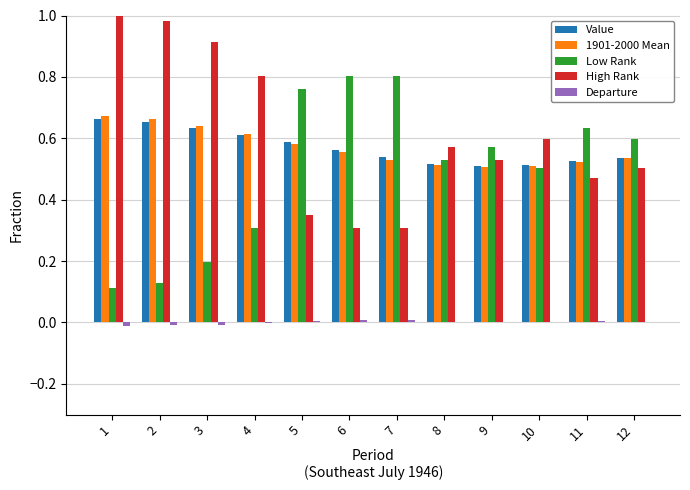

True or false: Low Rank has a value of 0.1 at 1.

True